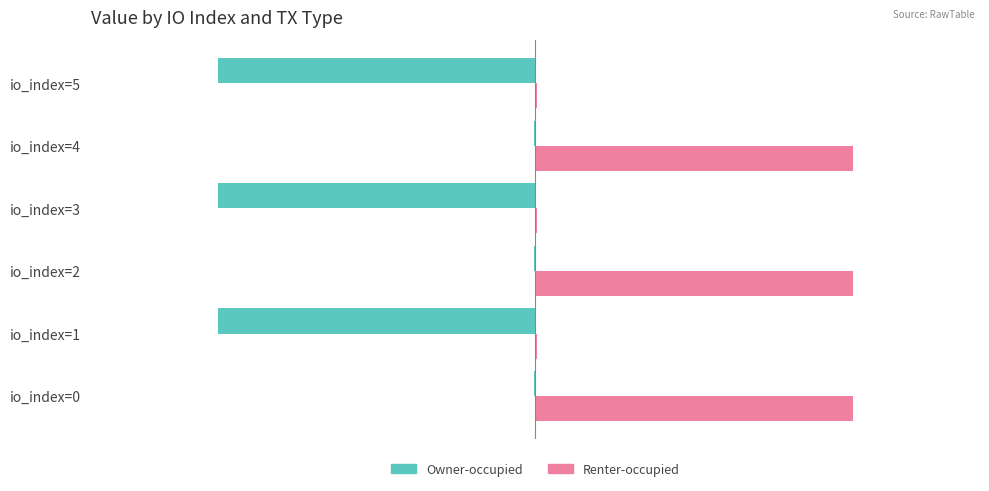

What are all the series names shown in the legend?

Owner-occupied, Renter-occupied